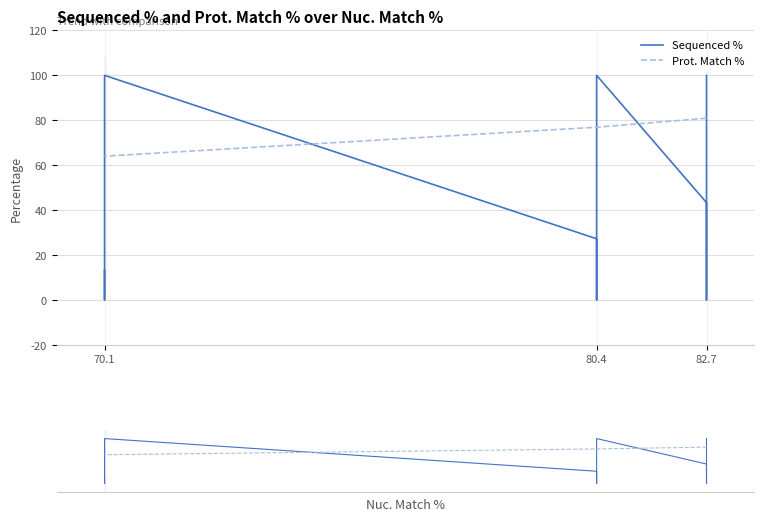

Which series has the largest total across all categories?

Prot. Match %